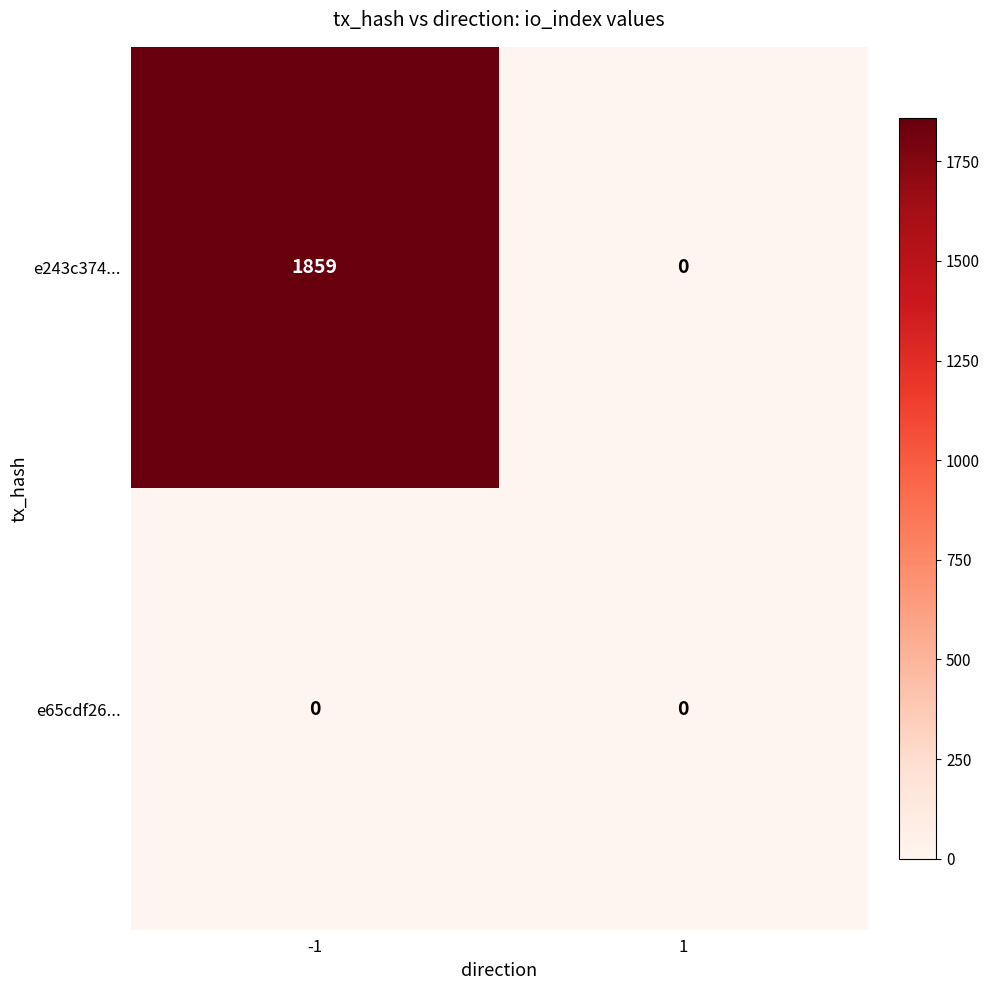

Is it true that e65cdf26... equals 0 at 1?

True